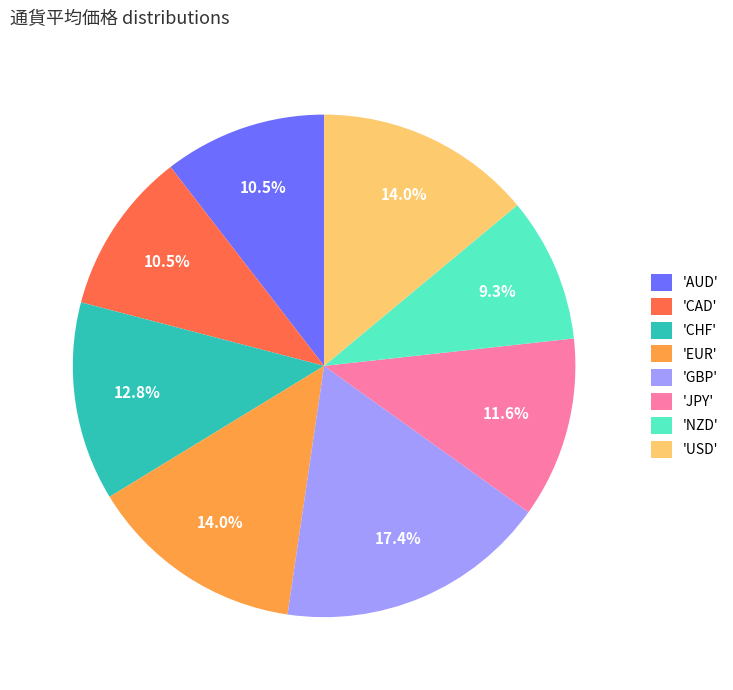

Between 'USD' and 'GBP', which is larger?

'GBP'